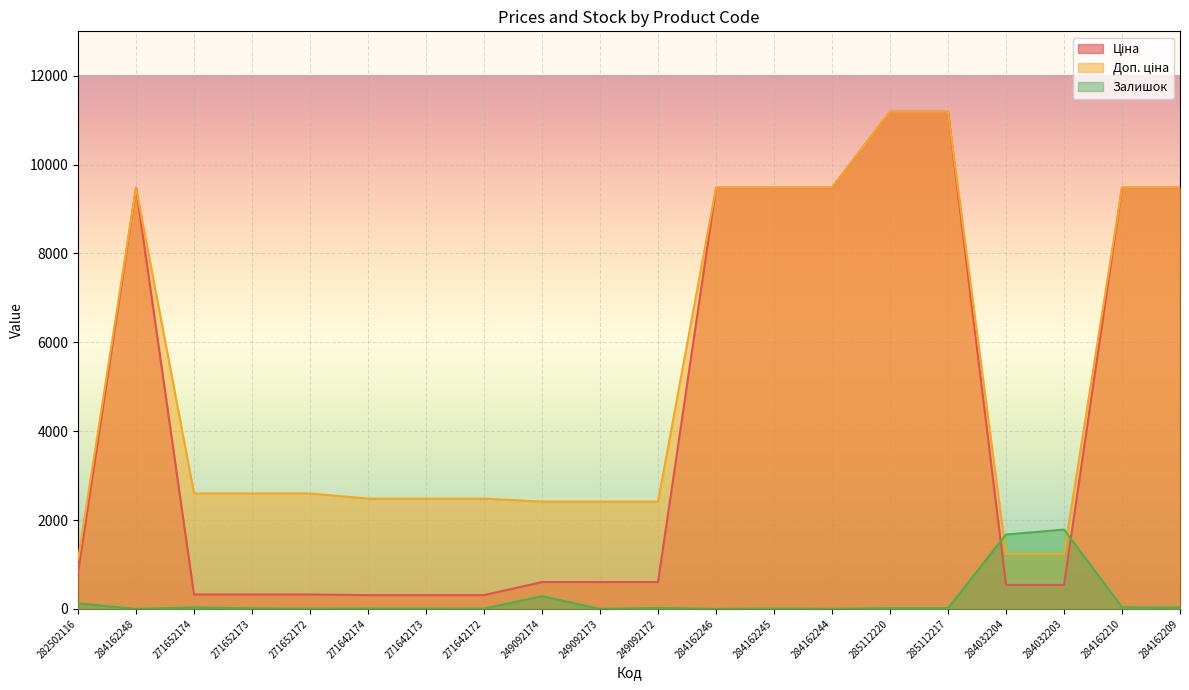

How many lines are shown in the chart?

3